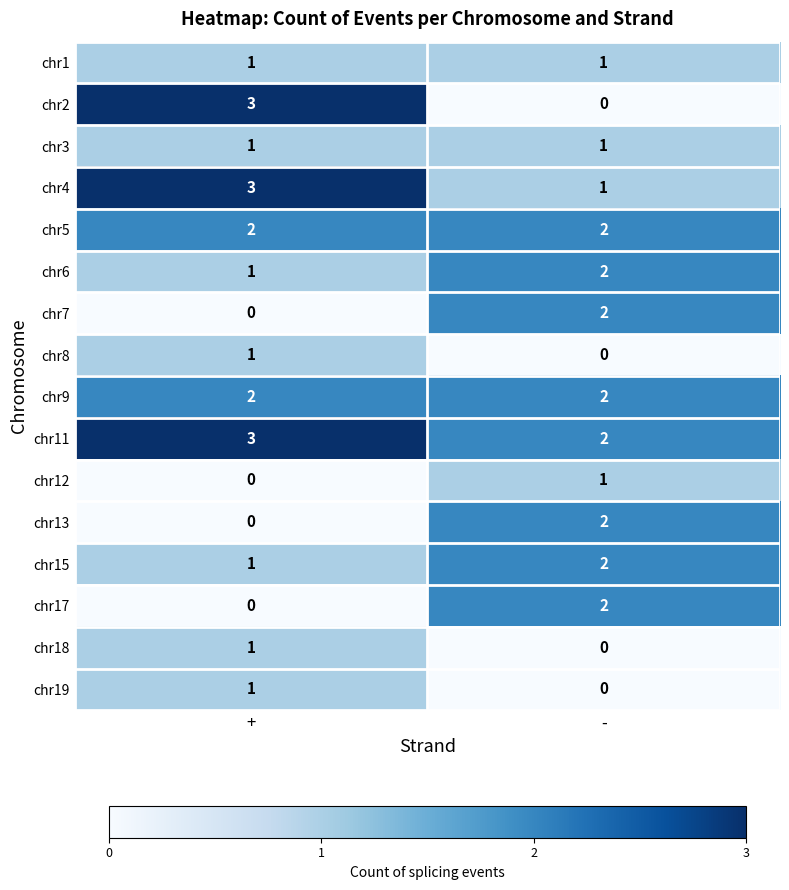

Which series has the largest total across all categories?

chr11